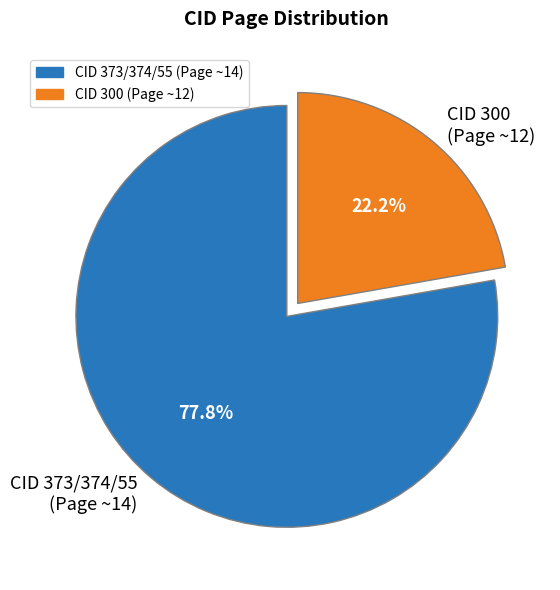

Which category has the smallest portion of the pie?

CID 300 (Page ~12)